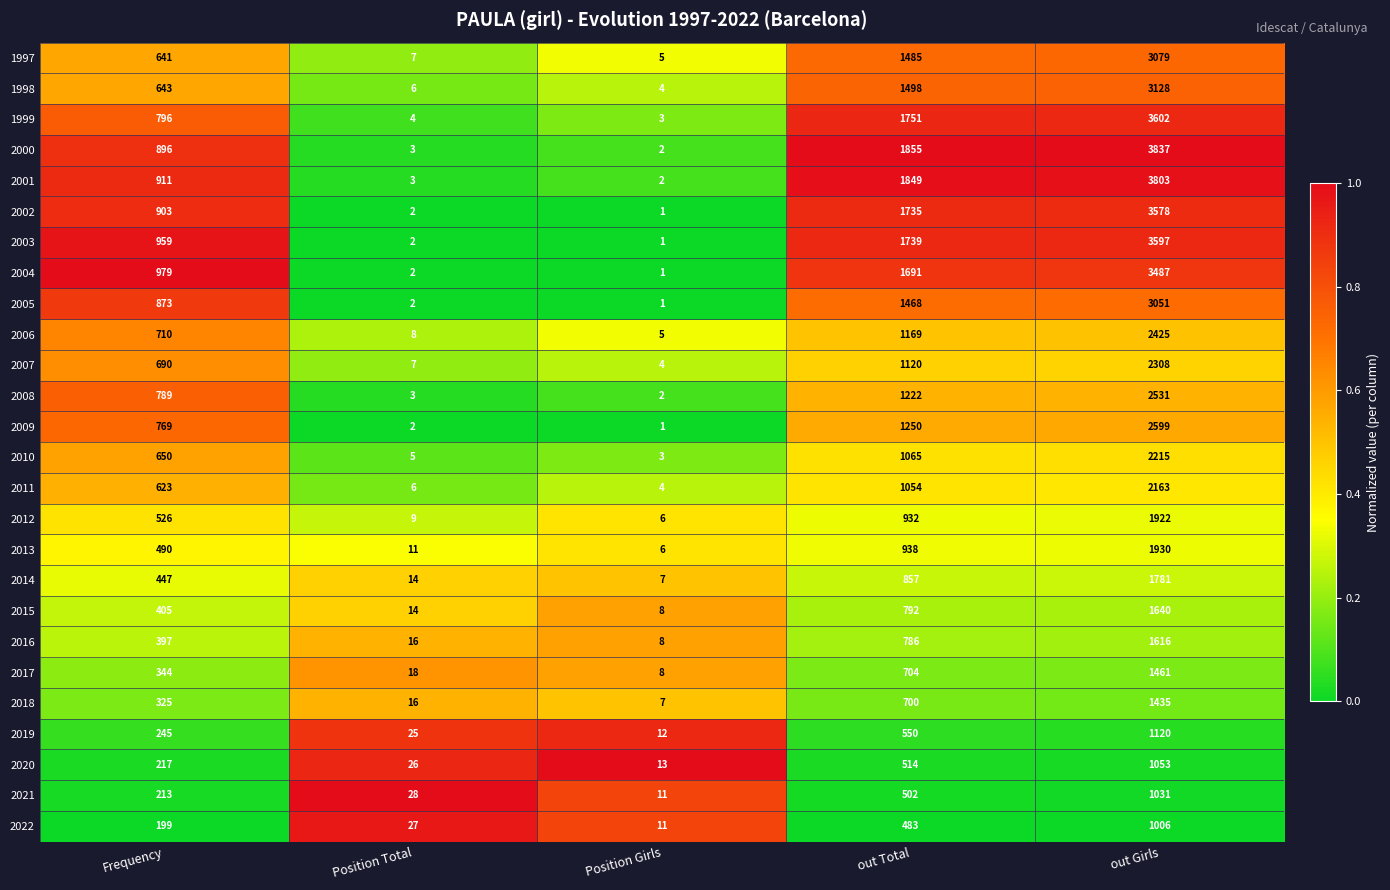

What is the minimum value for 2018?

7